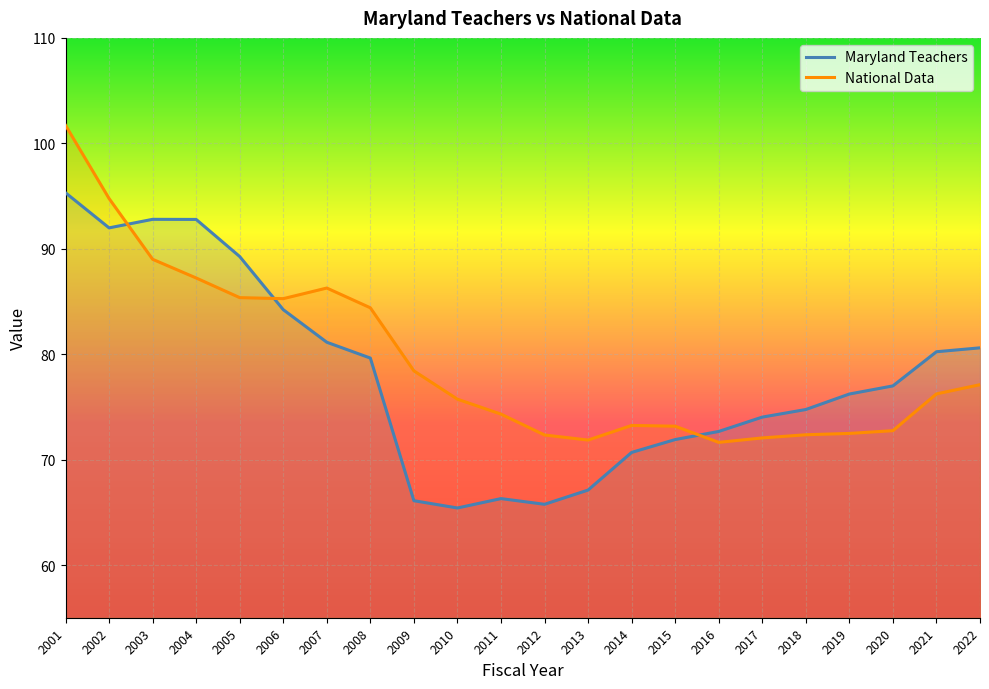

How many lines are shown in the chart?

2